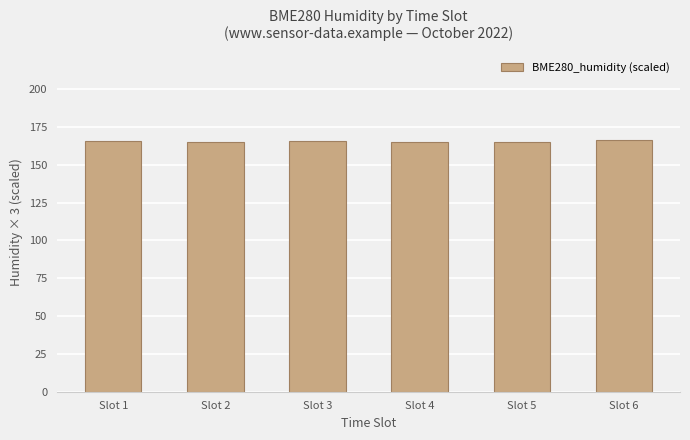

The value at Slot 3 is 165.9. True or false?

True